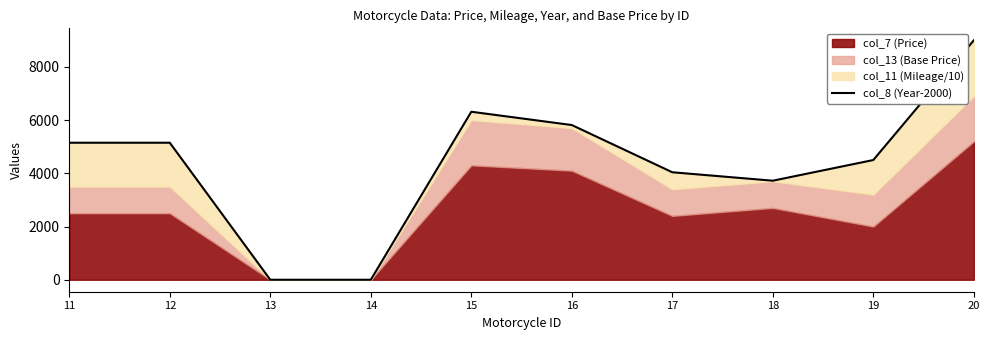

How many interior local valleys (lower than both neighbors) does the data have?

1